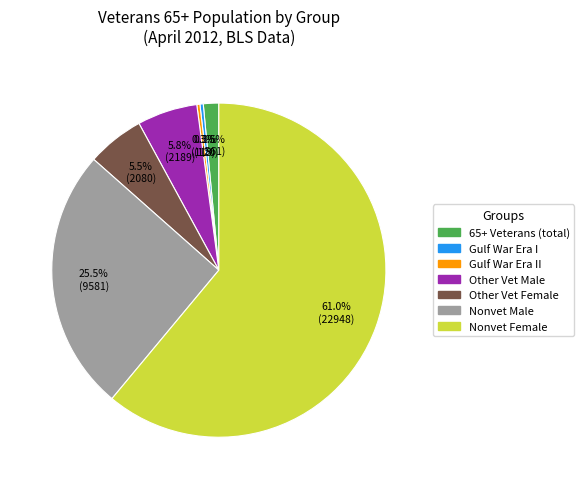

How many slices are in this pie chart?

7